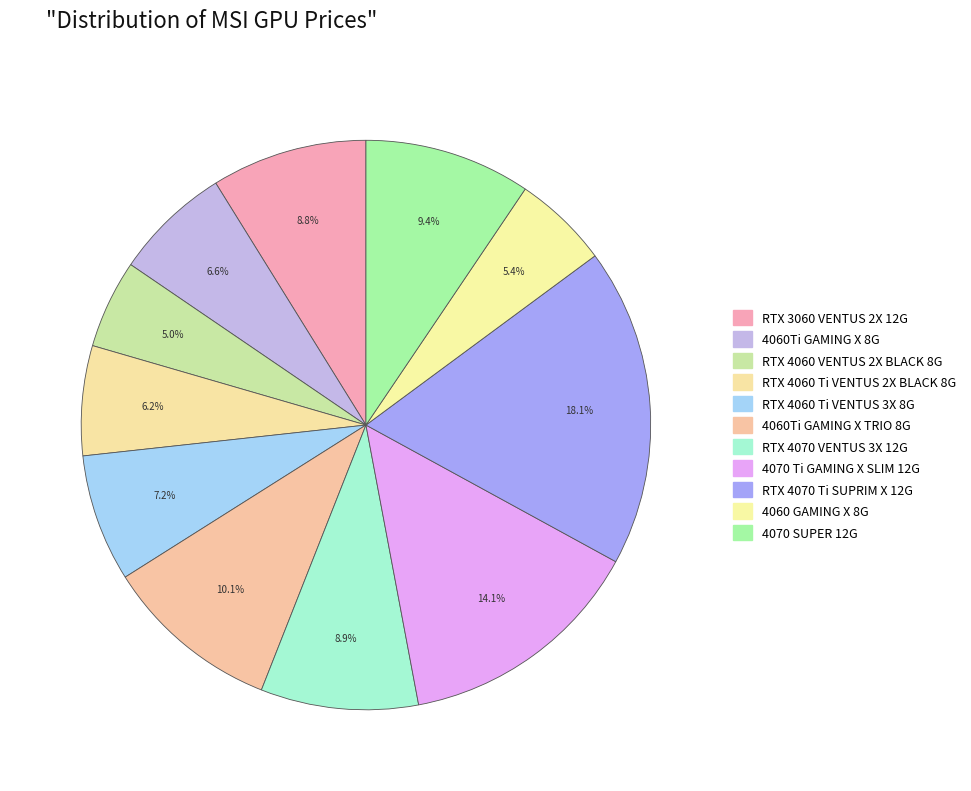

Count the number of slices in the pie.

11